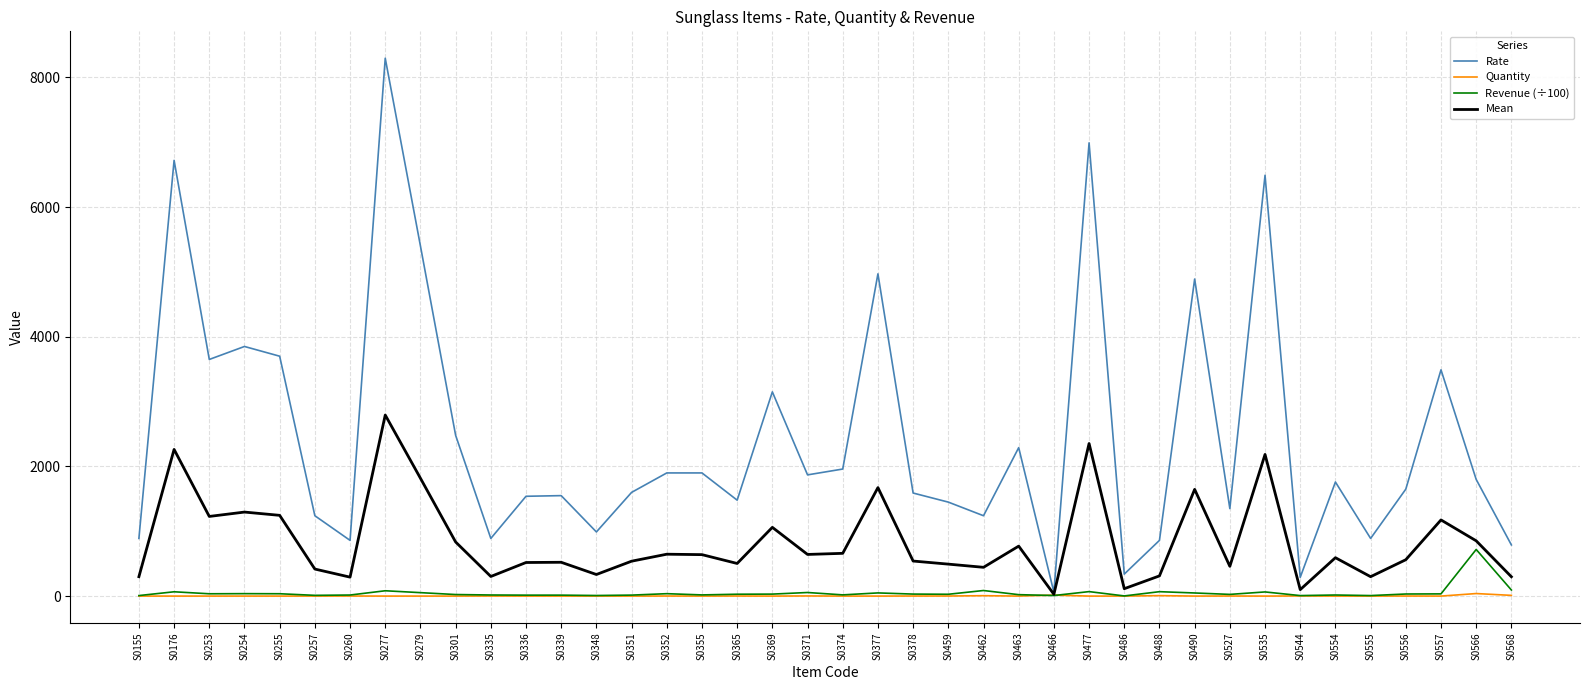

Which series changed the most between S0176 and S0301?

Rate